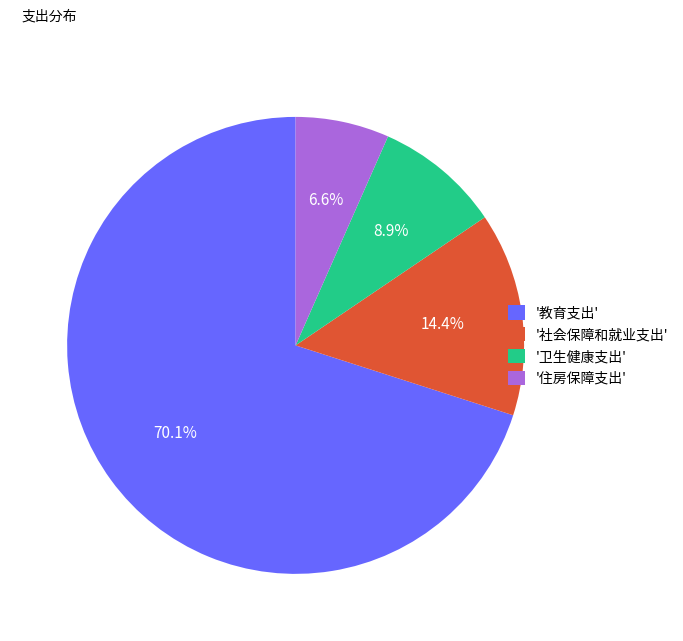

Rank the categories by value from highest to lowest.

'教育支出', '社会保障和就业支出', '卫生健康支出', '住房保障支出'